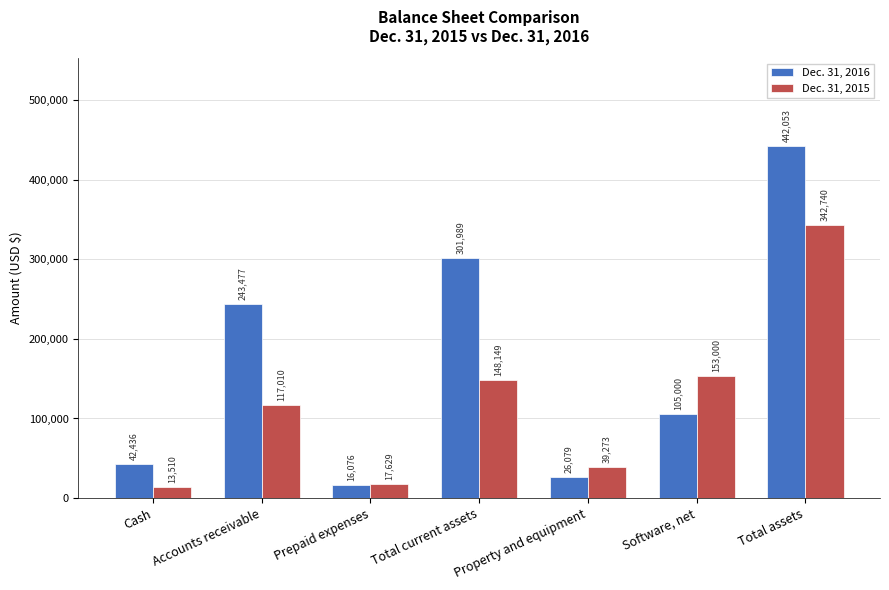

What is the sum of all Dec. 31, 2016 values?

1177110